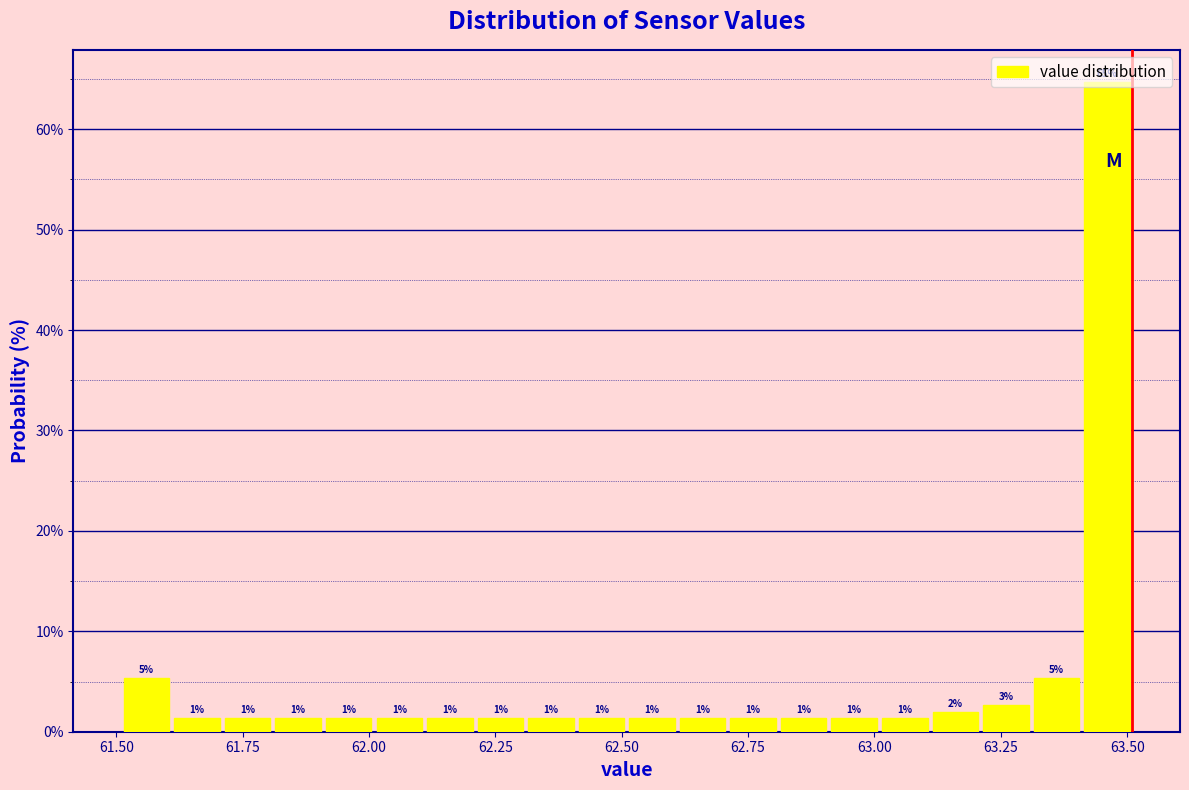

Read against the x-axis, roughly where is the centre of the tallest bar?

63.45